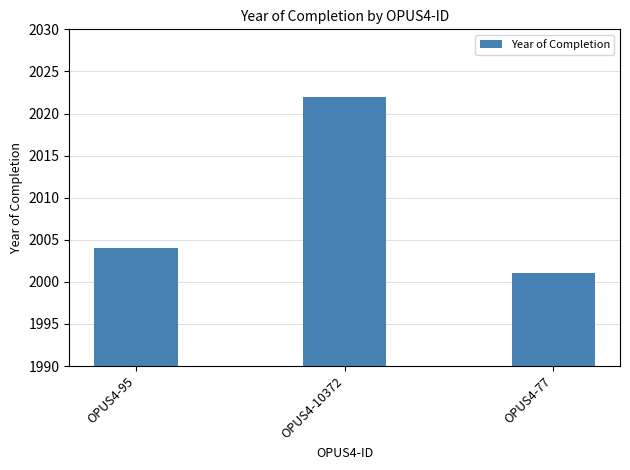

Does the chart contain any negative values?

No